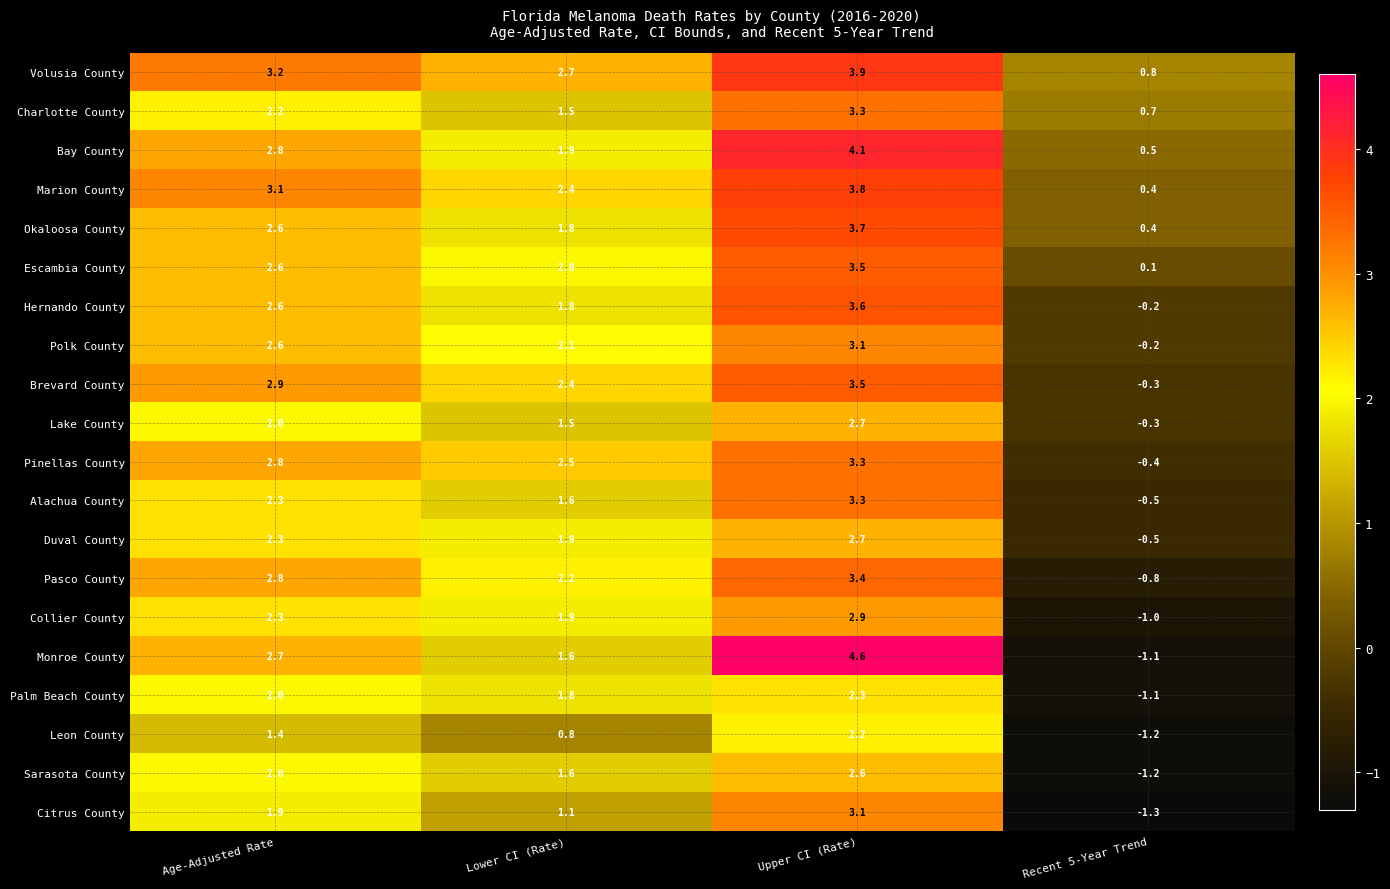

What value does the Pinellas County series have at Age-Adjusted Rate?

2.8